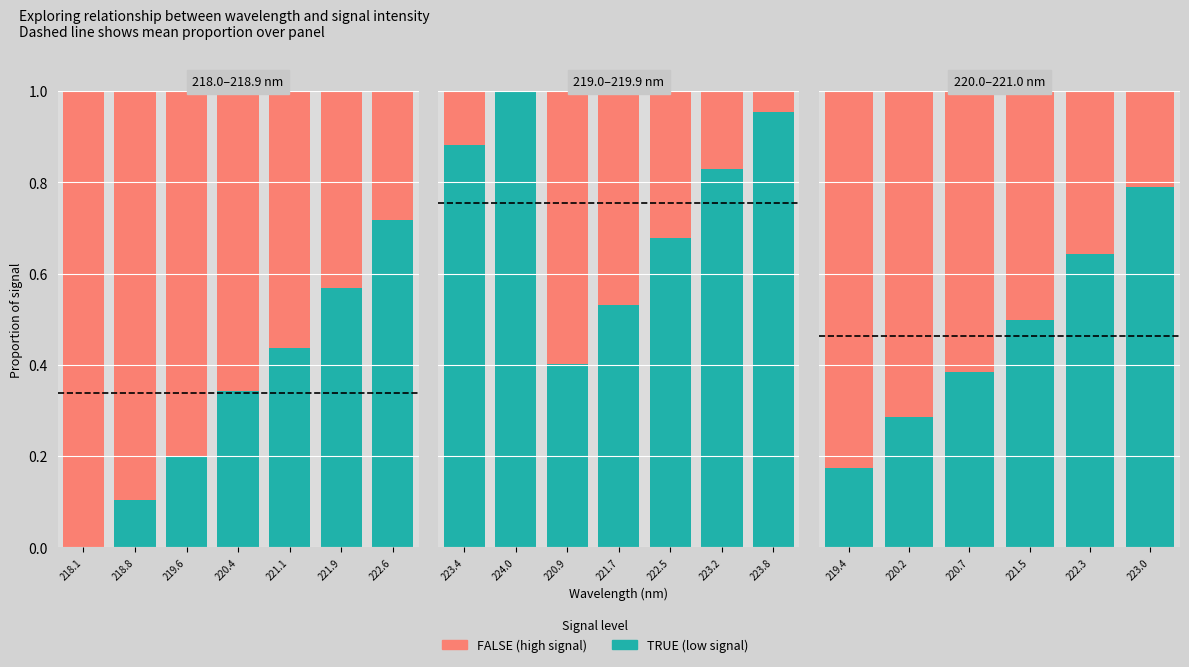

Is the value of TRUE at 220.7 greater than the value of FALSE at 220.7?

No